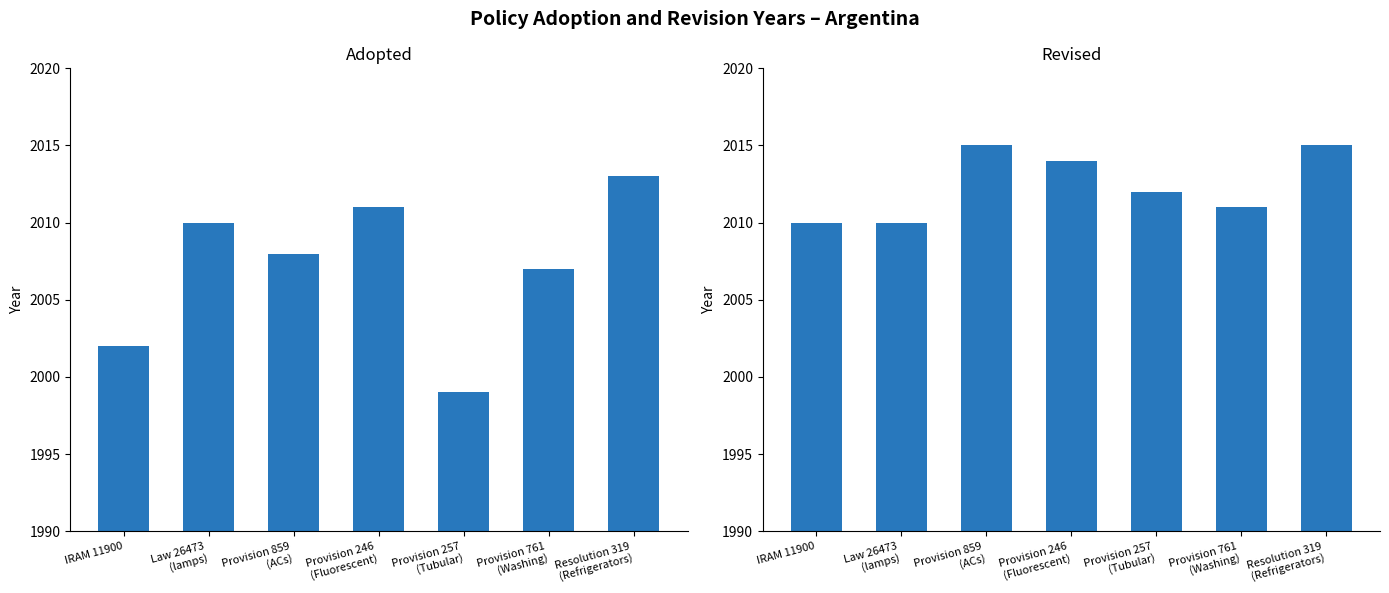

What is the smallest value displayed?

1999